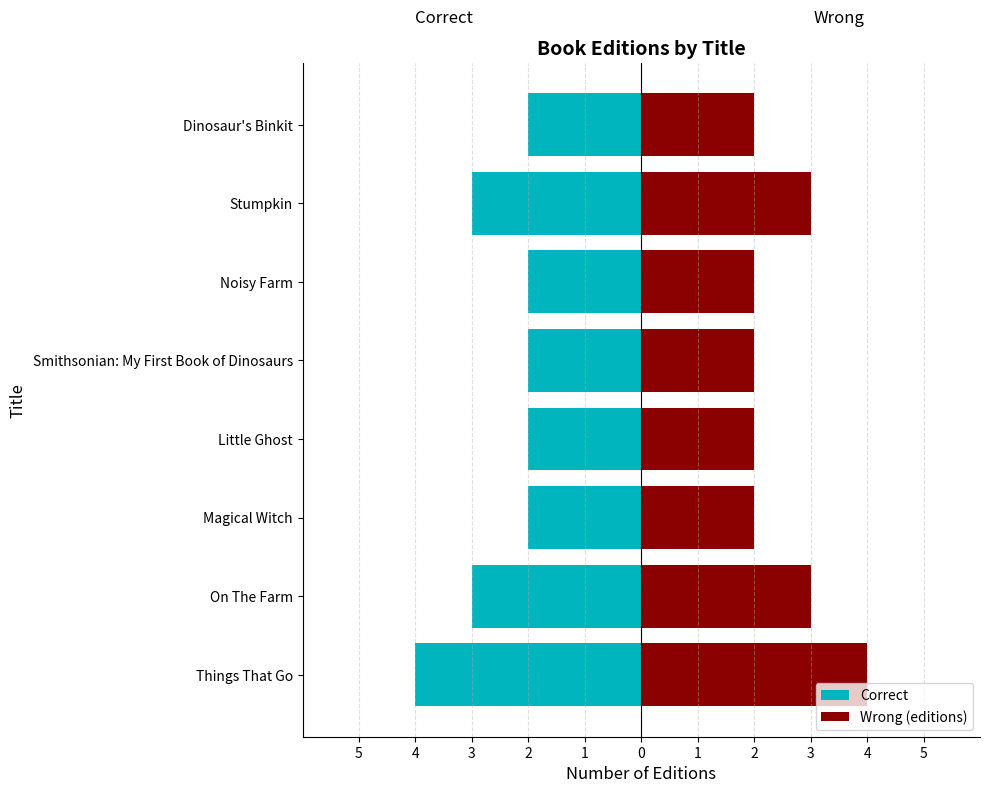

What is the average value of the Wrong (editions) series?

2